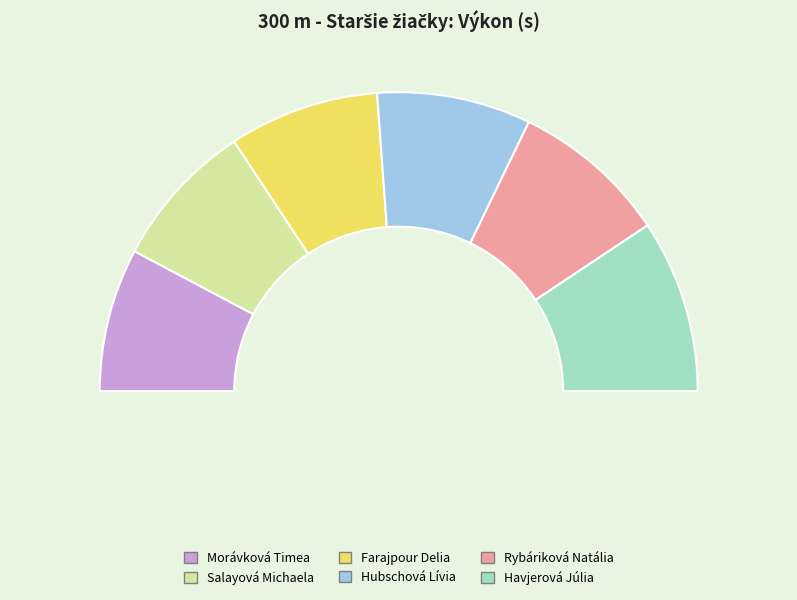

To the nearest percent, what percentage of the pie is Havjerová Júlia?

19%